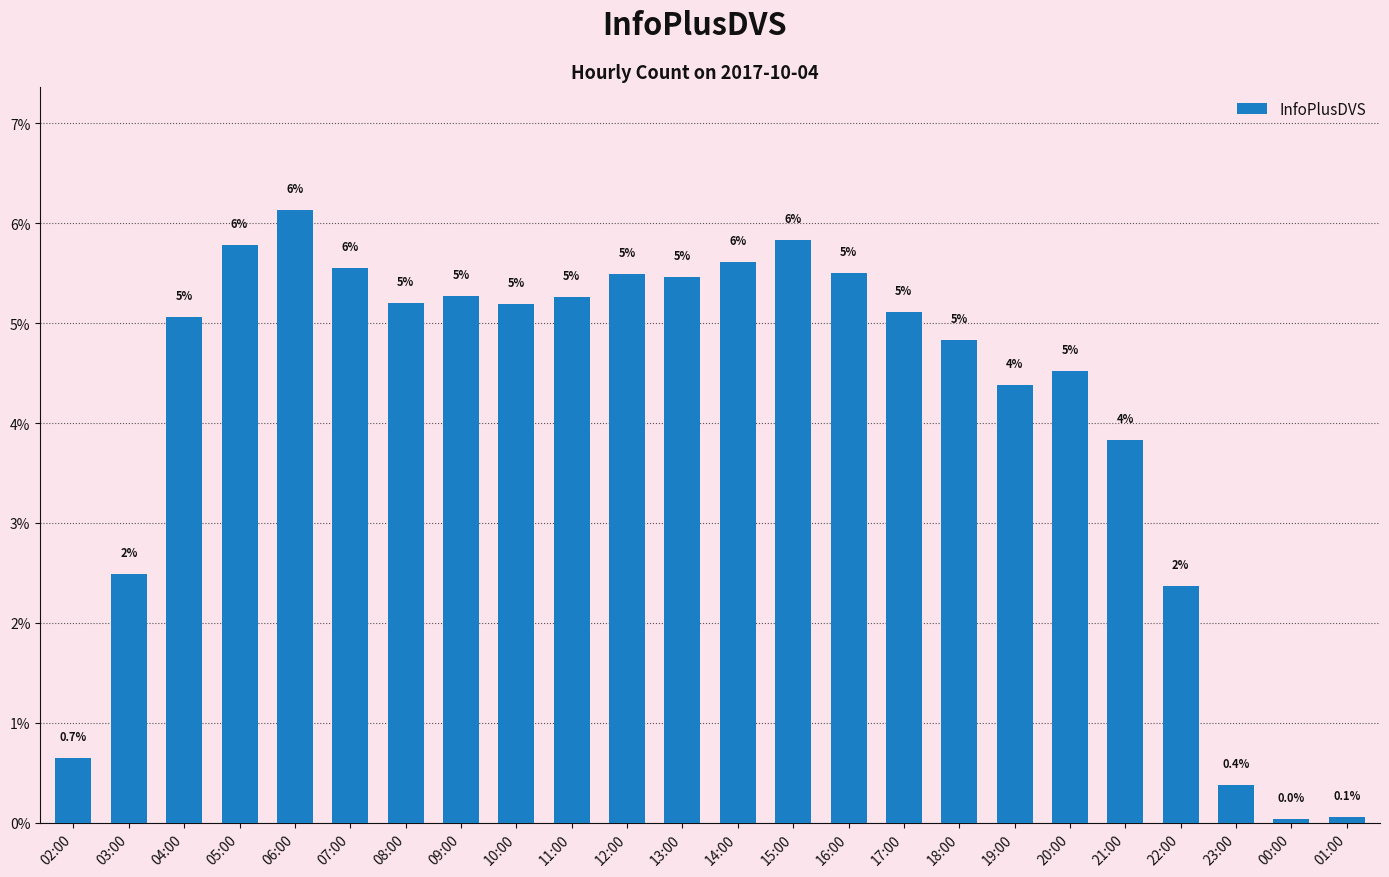

Reading left to right, extract all data points from this chart.

02:00=0.0	03:00=0.0	04:00=0.1	05:00=0.1	06:00=0.1	07:00=0.1	08:00=0.1	09:00=0.1	10:00=0.1	11:00=0.1	12:00=0.1	13:00=0.1	14:00=0.1	15:00=0.1	16:00=0.1	17:00=0.1	18:00=0.0	19:00=0.0	20:00=0.0	21:00=0.0	22:00=0.0	23:00=0.0	00:00=0.0	01:00=0.0